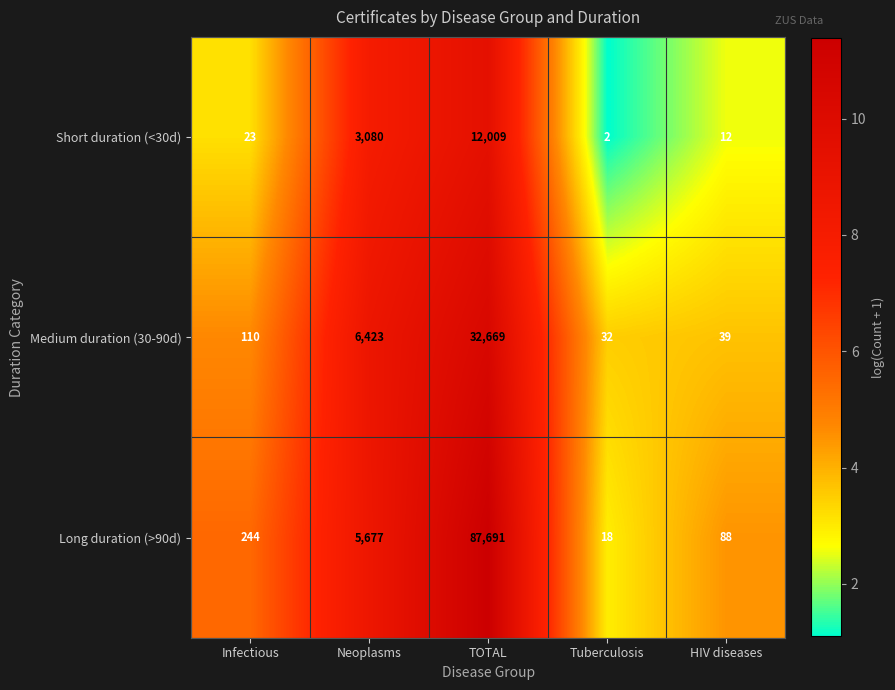

At how many categories does at least one series exceed 9?

5